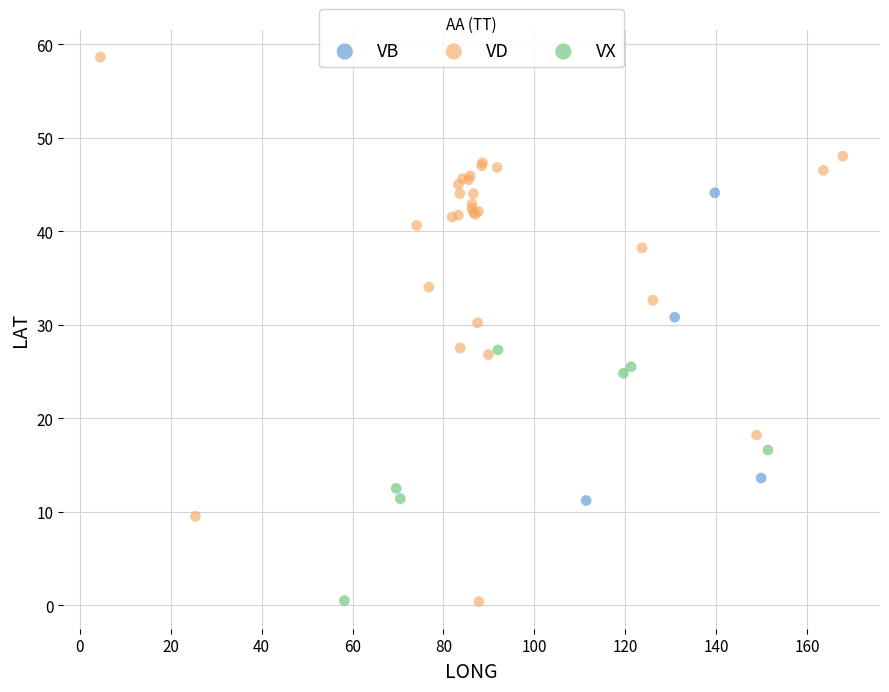

Which series reaches the maximum Y coordinate?

VD